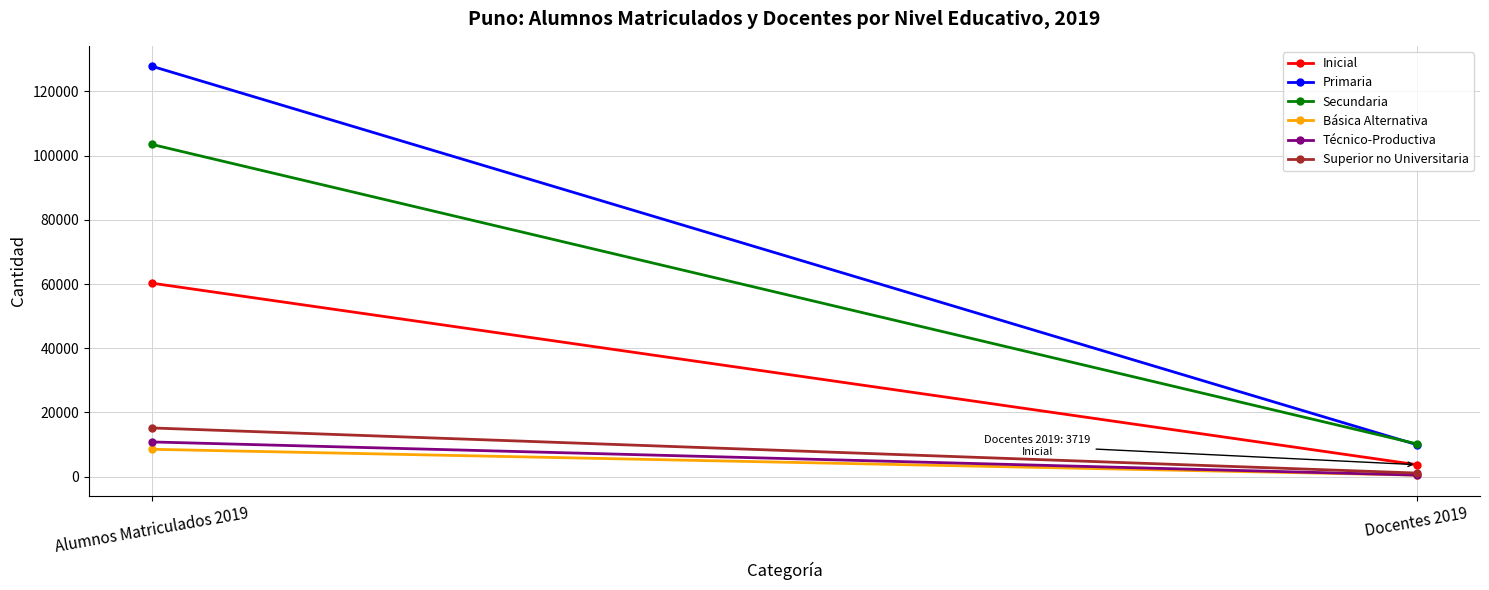

What is the label of the 1st point from the right?

Docentes 2019